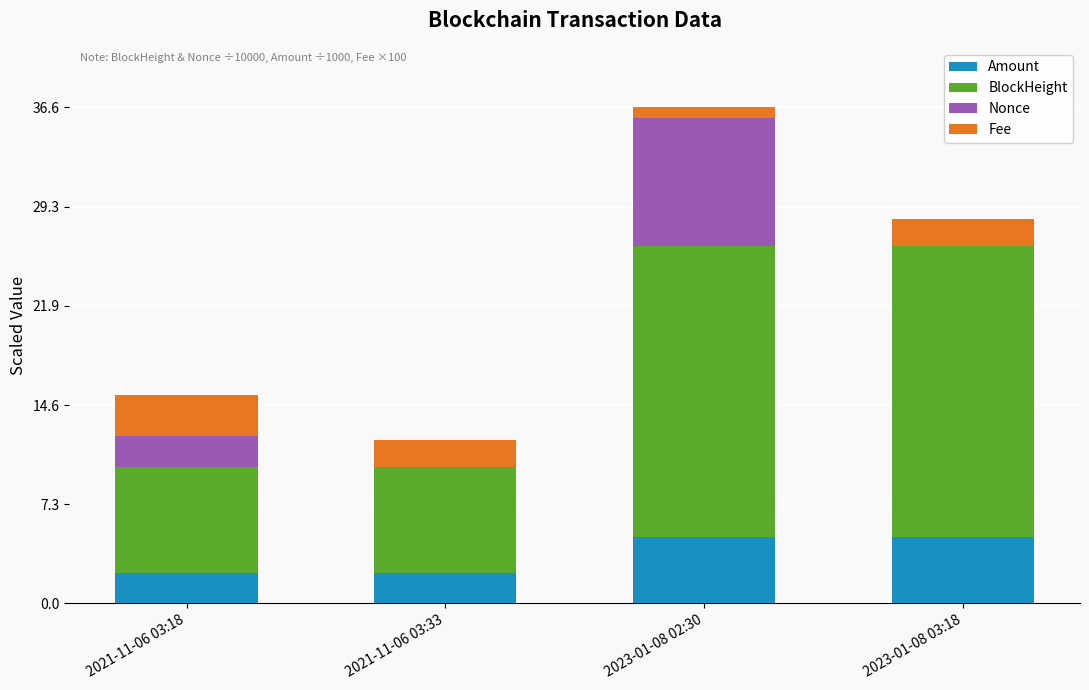

What is the total value across all series at 2021-11-06 03:33?

12.0